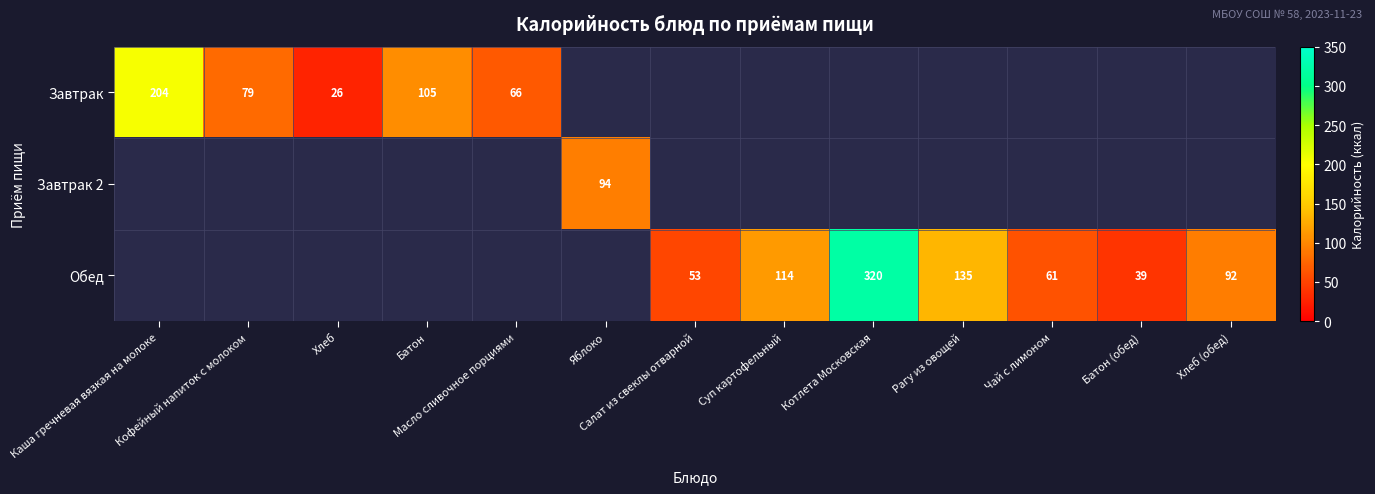

What is the minimum value shown in the chart?

26.0